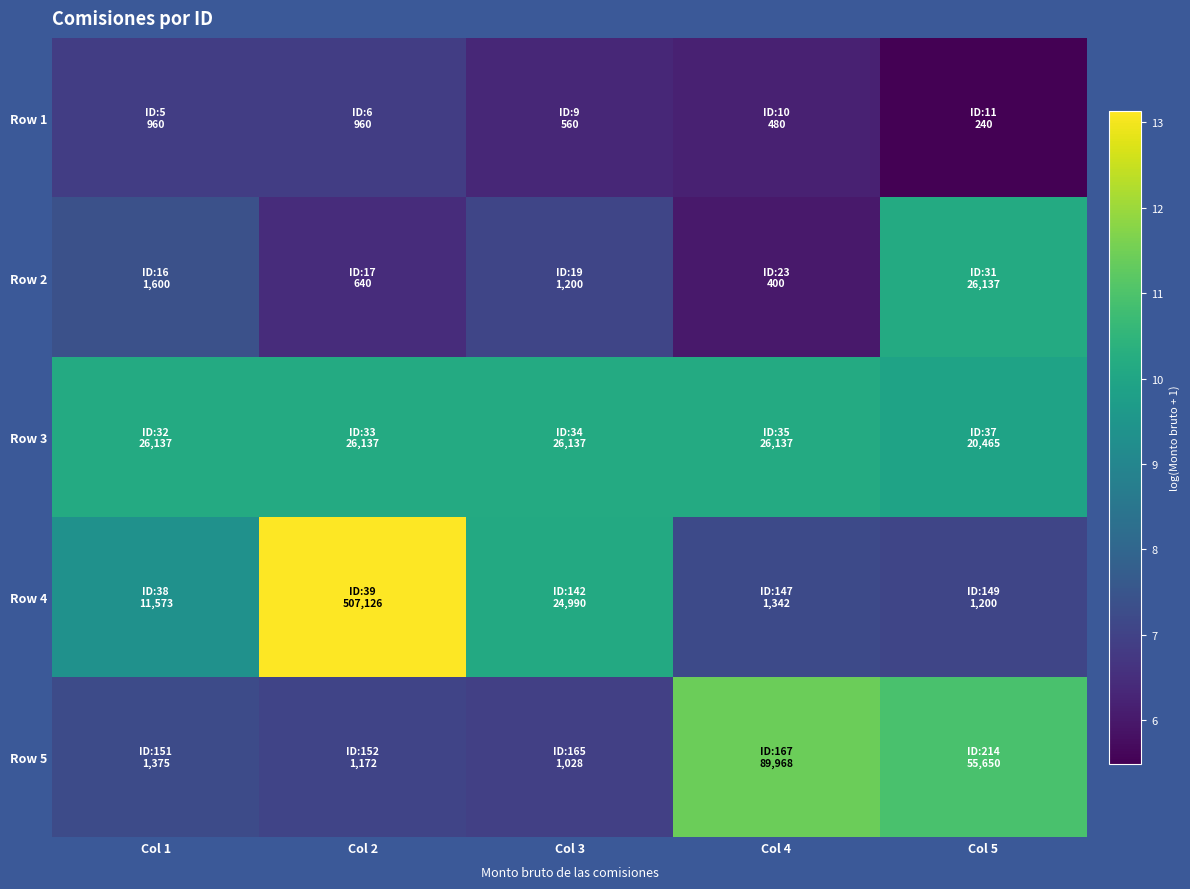

What is the total value across all series at Col 1?

41.0